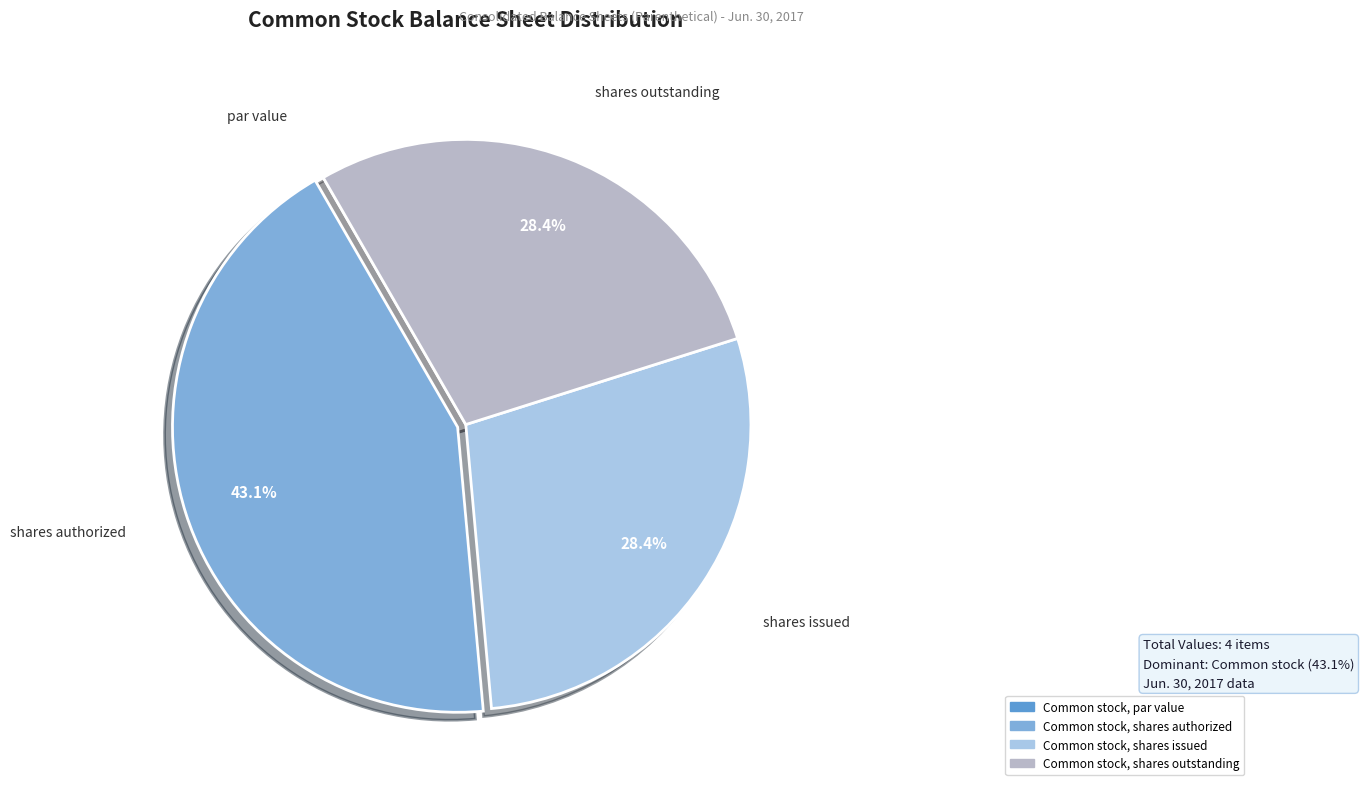

How many segments does this pie chart have?

4